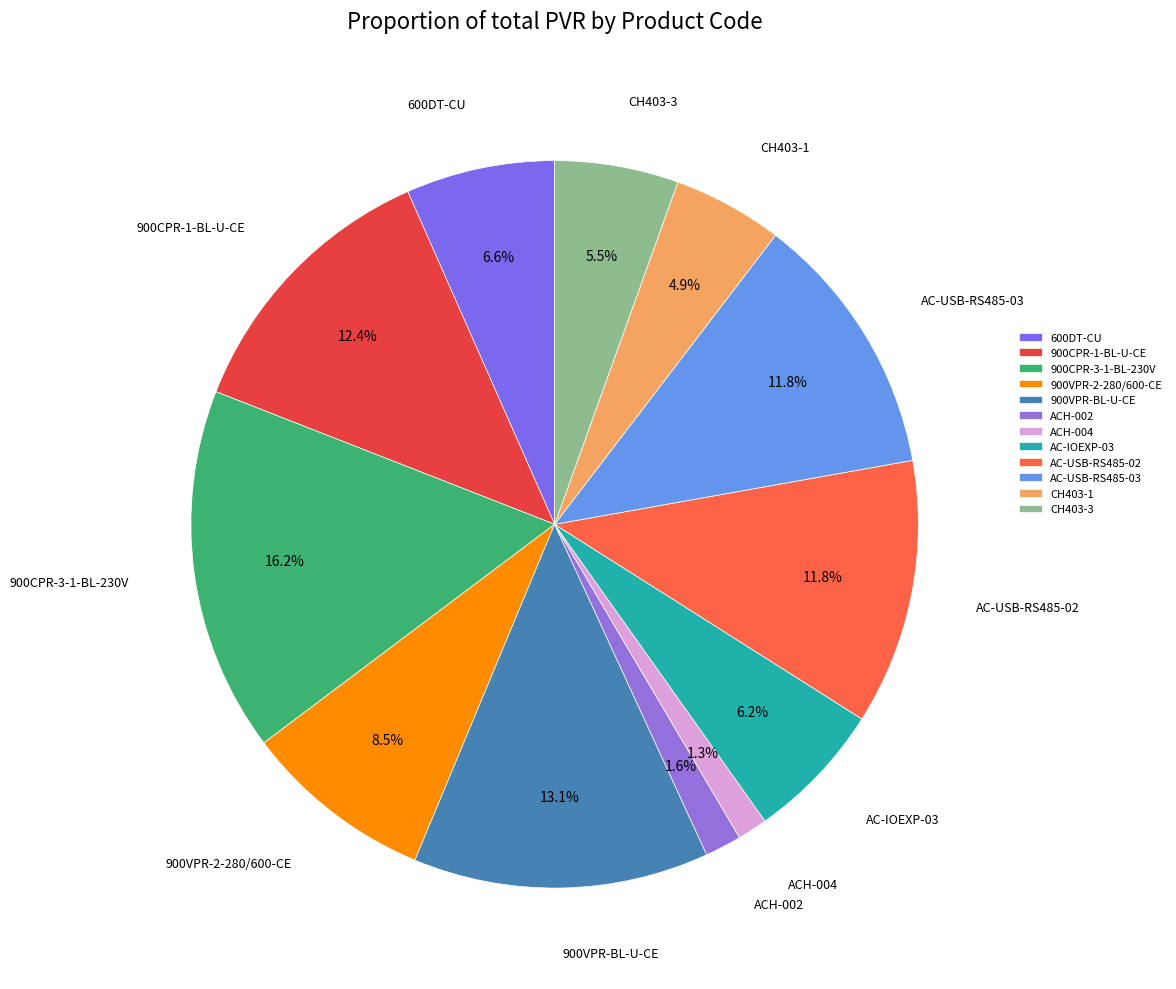

Does ACH-004 represent more than half of the total?

No